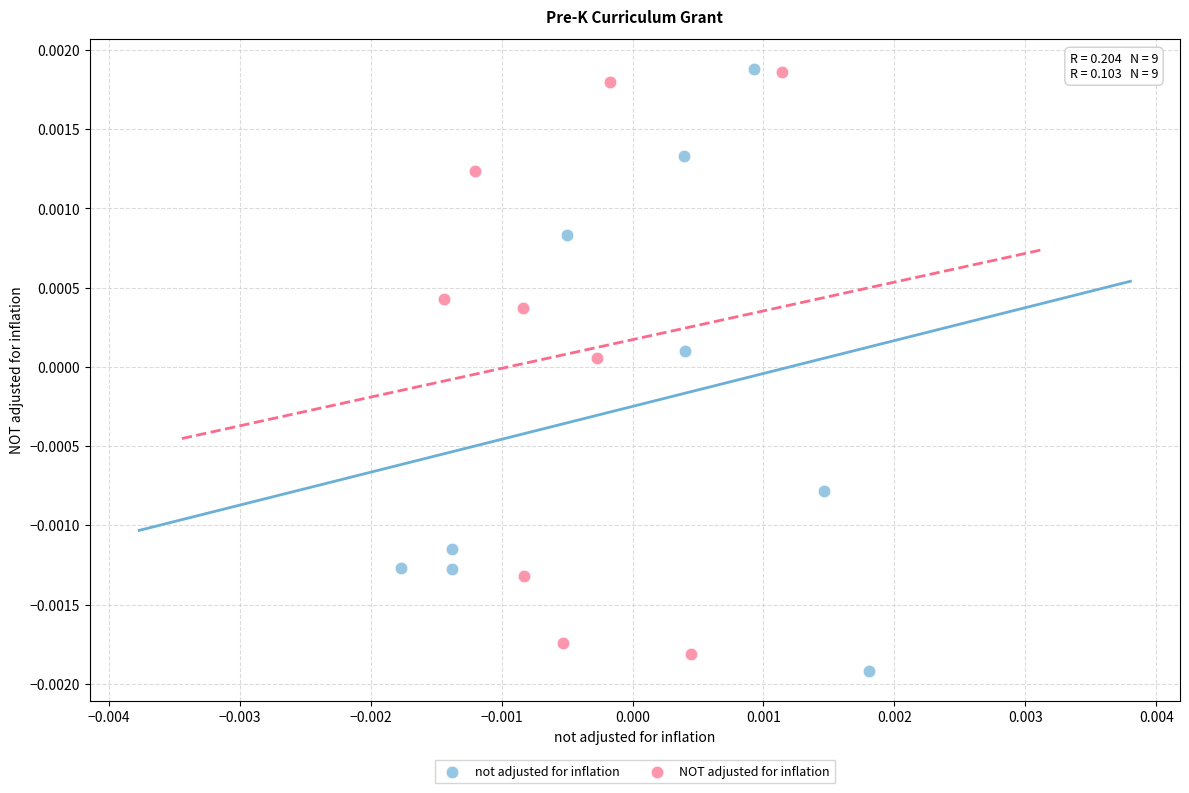

Which series has the largest Y range (max minus min)?

not adjusted for inflation